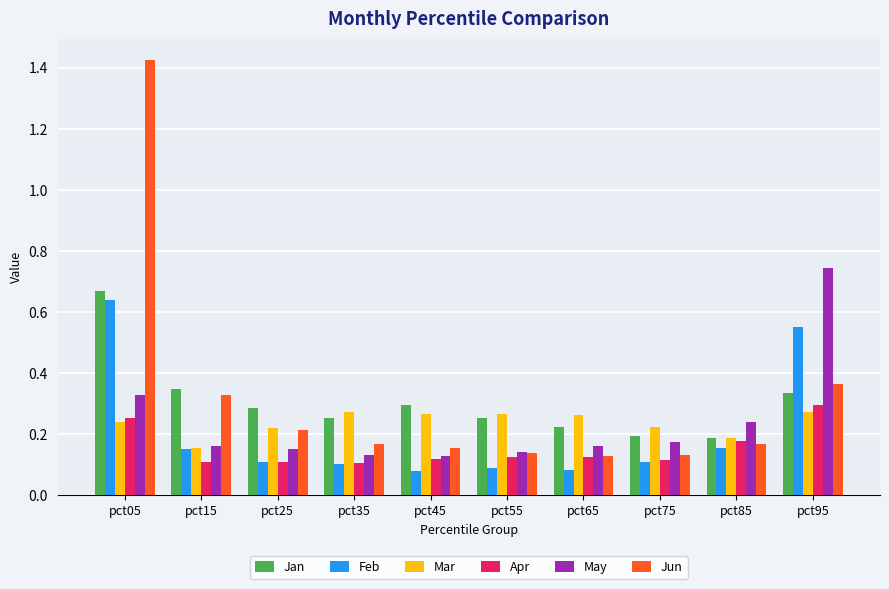

The Apr series shows 0.1 at pct75. True or false?

True